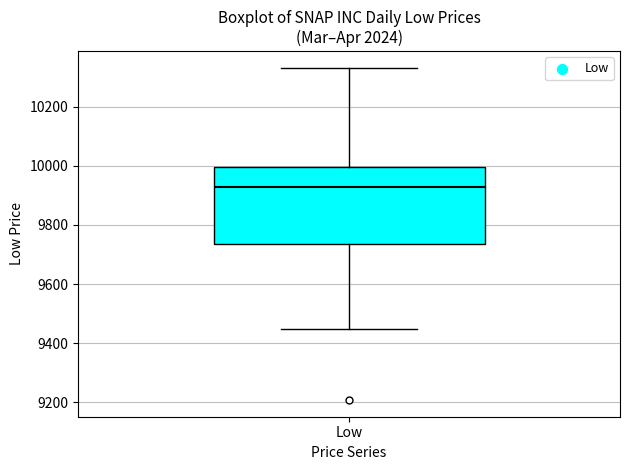

Read this box plot against the y-axis: the position of the median line, the range covered by the box, and the ends of both whiskers. The values are not printed on the chart, so give them approximately, as read against the axis.

median 9920, box 9740 to 10000, whiskers 9440 to 10340